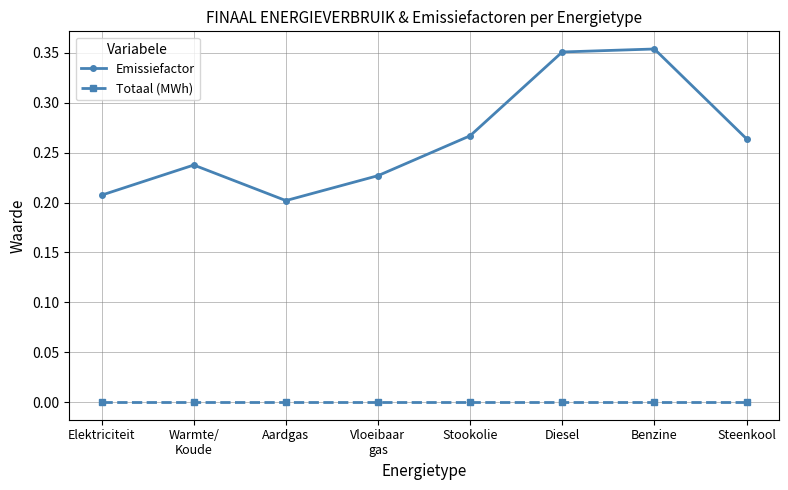

Is the value of Totaal (MWh) at Stookolie greater than the value of Emissiefactor at Diesel?

No